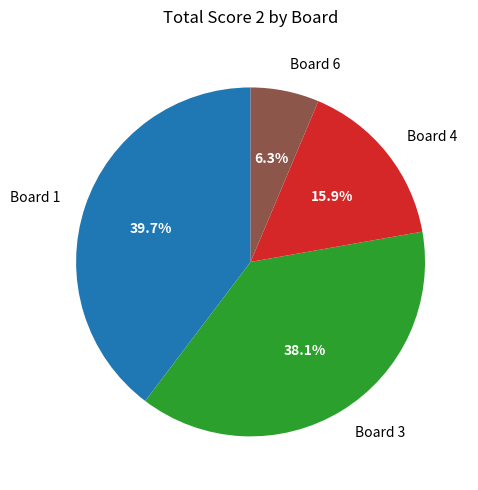

To the nearest percent, what is the difference between the largest and smallest slice percentages?

33%